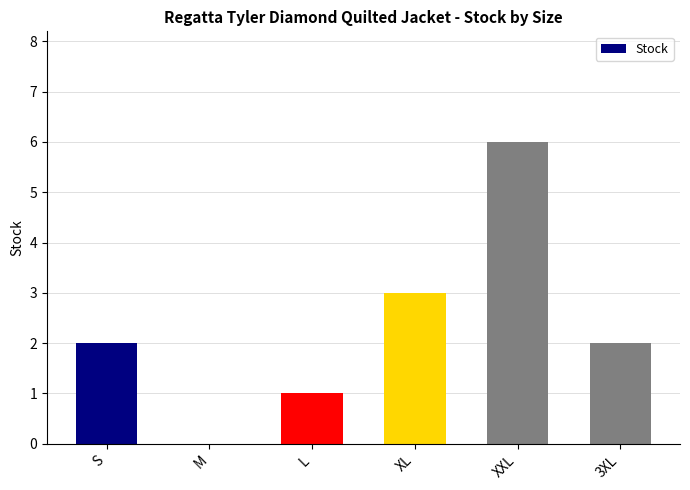

Are the bars horizontal?

No